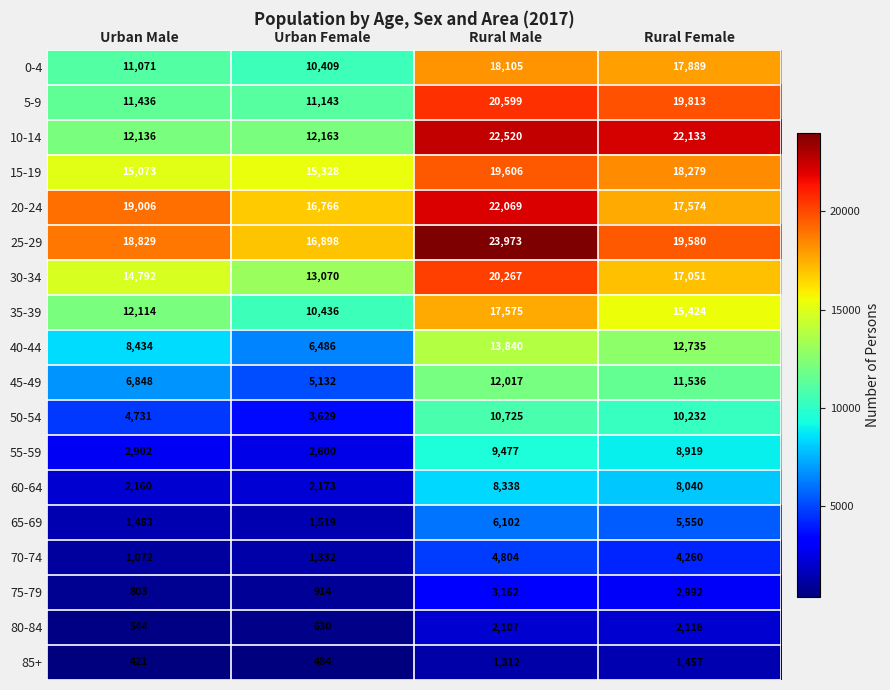

The 75-79 series shows 1208 at Urban Male. True or false?

False